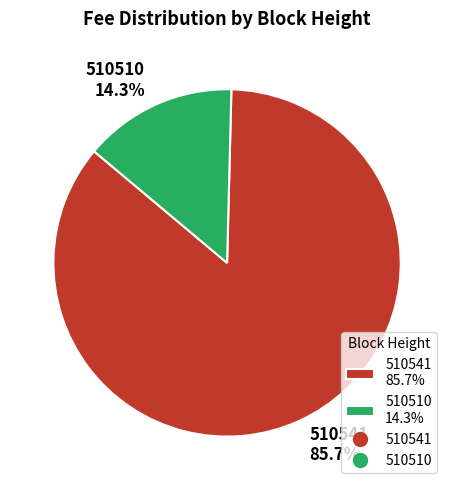

Count the number of slices in the pie.

2